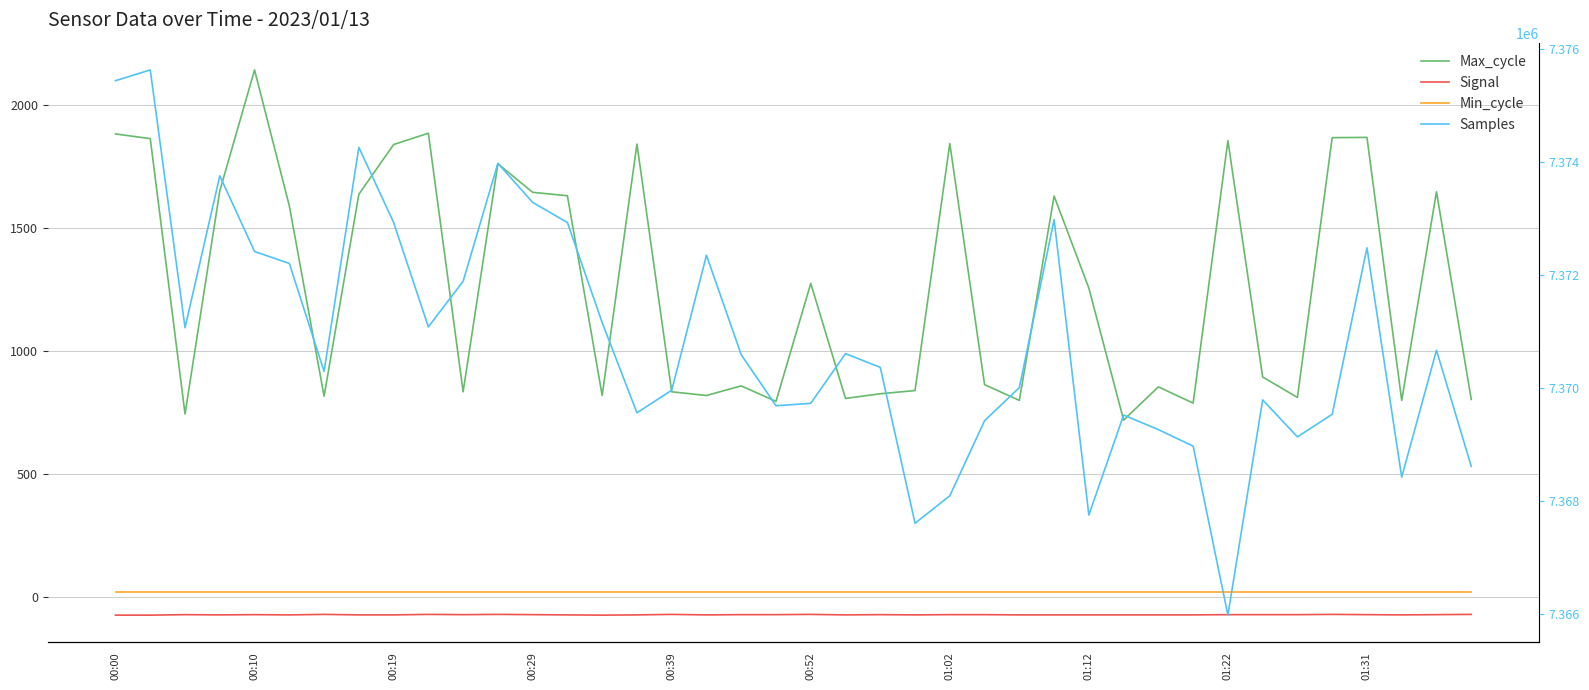

What is the average value of the Signal series?

-71